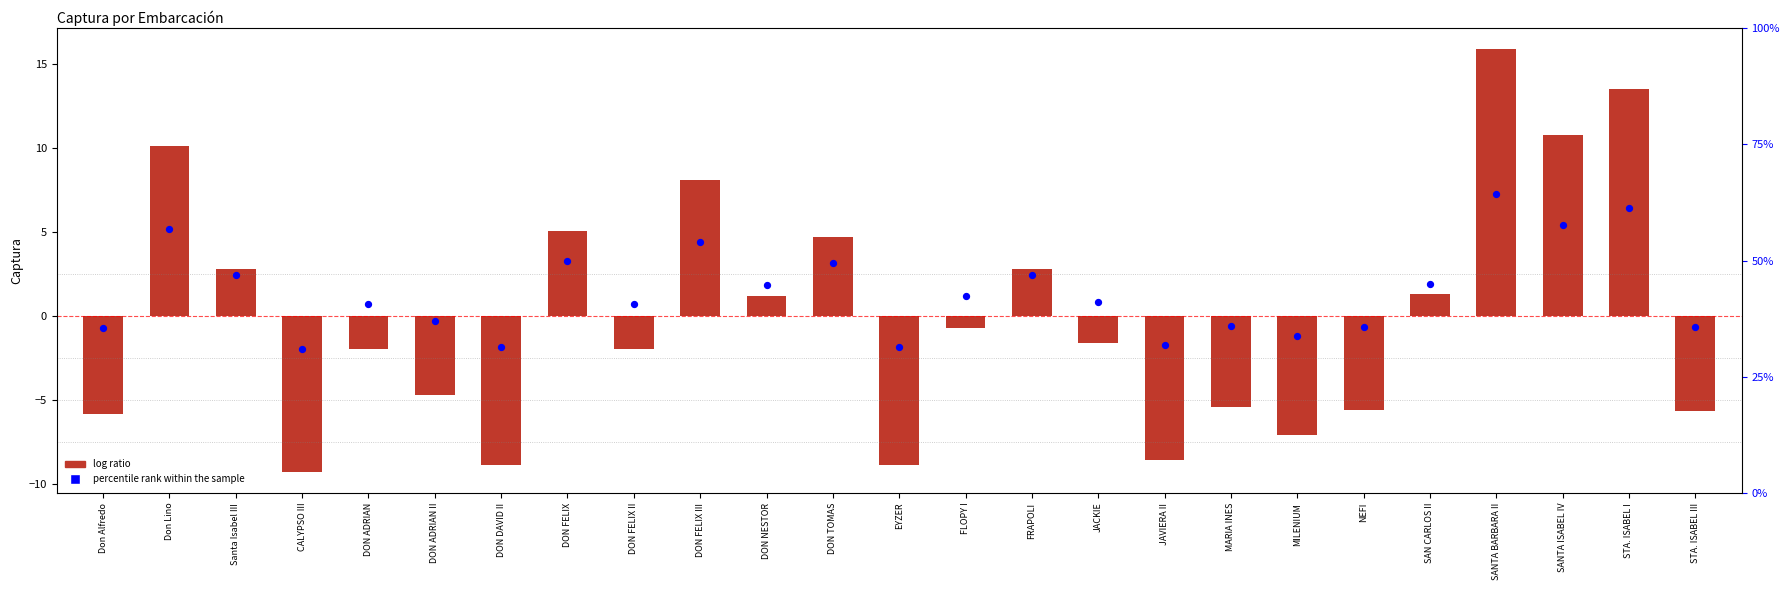

Which series contains the highest Y value?

log ratio (Captura centered)